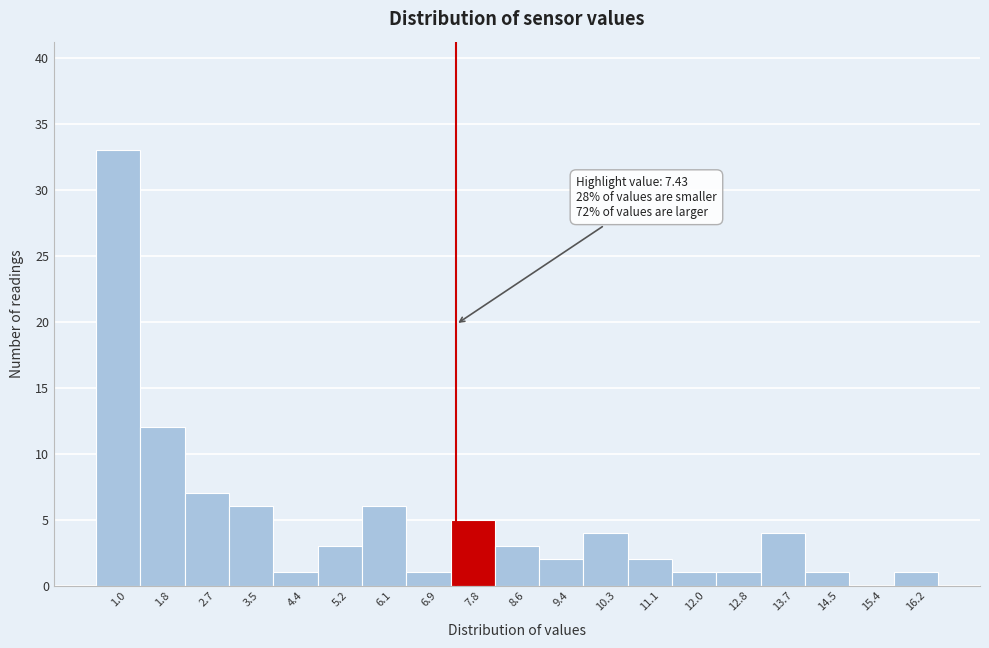

Over which range of the x-axis is the bar tallest?

0.6 to 1.4